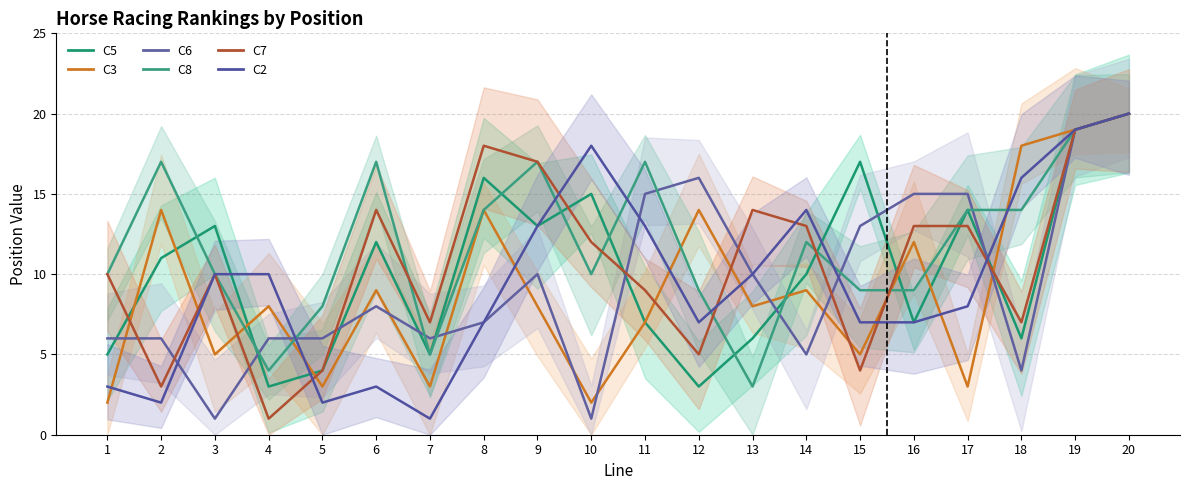

What are all the series names shown in the legend?

C5, C3, C6, C8, C7, C2